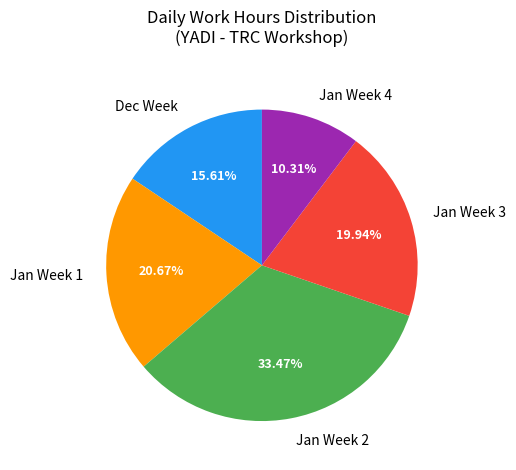

How many slices are in this pie chart?

5